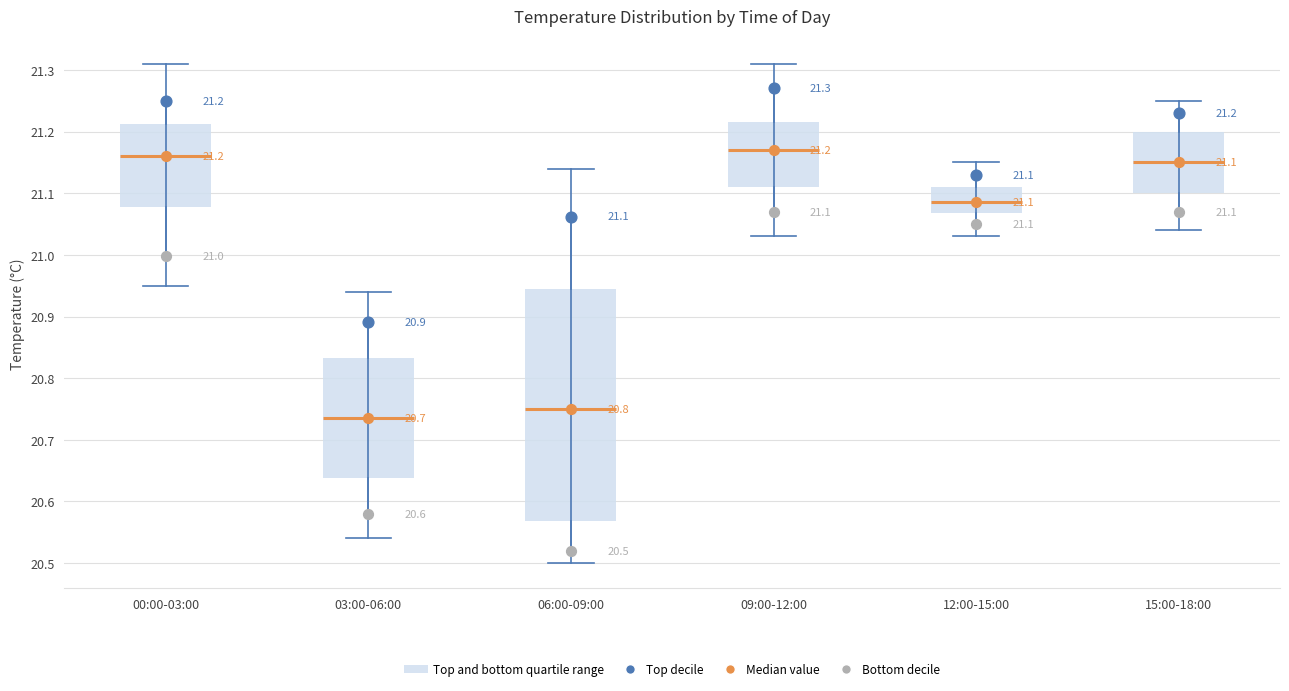

Which box is the tallest, from its lower edge to its upper edge?

06:00-09:00